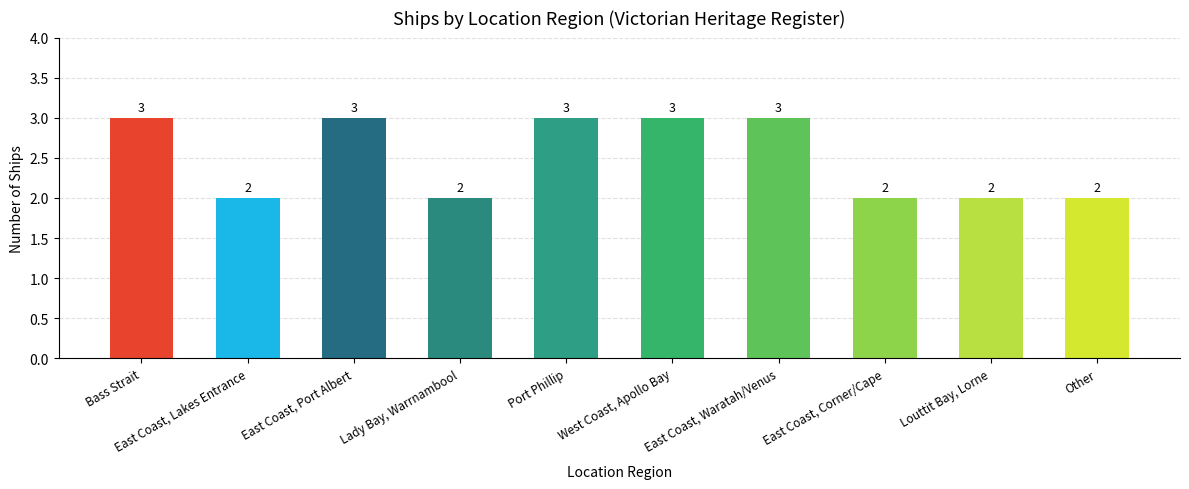

Approximately how many times larger is the value at East Coast, Port Albert compared to Bass Strait?

1.0